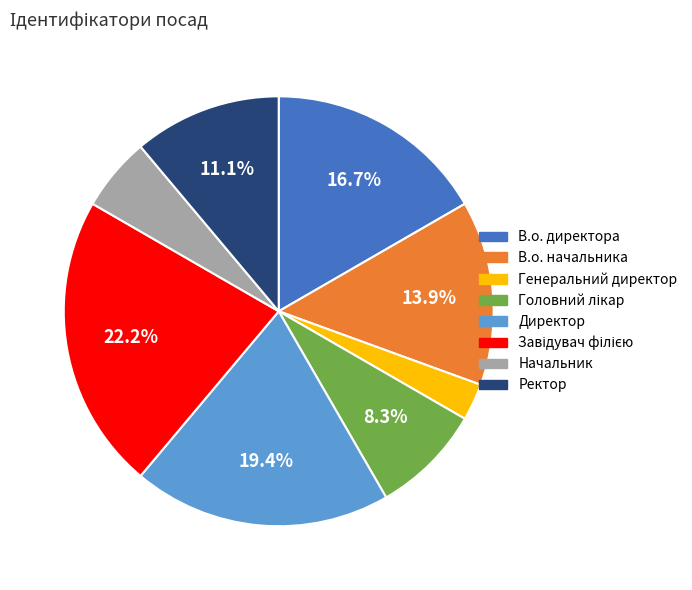

Does any single category account for the majority?

No